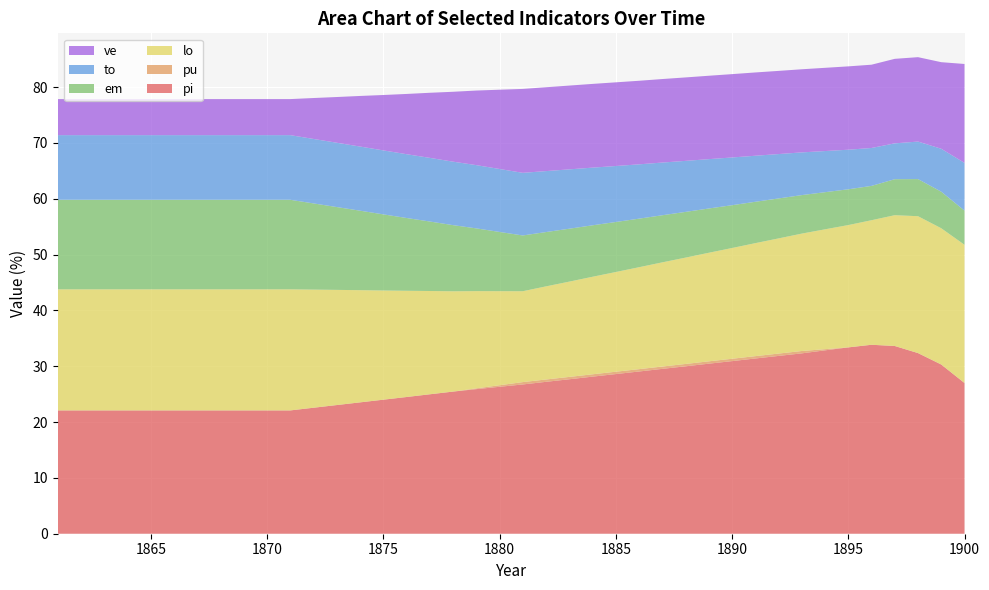

Reading right to left, extract all data points from this chart.

pi: 27.0	30.3	32.4	33.6	33.9	33.4	32.9	32.3	31.9	31.4	30.9	30.5	30.0	29.5	29.1	28.6	28.1	27.7	27.2	26.7	26.3	25.9	25.5	25.0	24.5	24.0	23.5	23.1	22.6	22.1	22.1	22.1	22.1	22.1	22.1	22.1	22.1	22.1	22.1	22.1
pu: 0.0	0.0	0.0	0.0	0.0	0.0	0.2	0.4	0.4	0.4	0.4	0.4	0.4	0.4	0.4	0.4	0.4	0.4	0.4	0.4	0.3	0.1	0.0	0.0	0.0	0.0	0.0	0.0	0.0	0.0	0.0	0.0	0.0	0.0	0.0	0.0	0.0	0.0	0.0	0.0
lo: 24.8	24.4	24.5	23.4	22.3	21.9	21.5	21.0	20.6	20.2	19.8	19.4	19.1	18.7	18.3	17.9	17.5	17.1	16.7	16.3	16.9	17.4	18.0	18.5	19.0	19.6	20.1	20.6	21.2	21.7	21.7	21.7	21.7	21.7	21.7	21.7	21.7	21.7	21.7	21.7
em: 6.1	6.5	6.7	6.5	6.2	6.4	6.7	6.9	7.2	7.4	7.7	7.9	8.2	8.4	8.7	9.0	9.2	9.5	9.7	10.0	10.6	11.2	11.8	12.4	13.0	13.6	14.2	14.8	15.4	16.0	16.0	16.0	16.0	16.0	16.0	16.0	16.0	16.0	16.0	16.0
to: 8.6	7.7	6.7	6.4	6.8	7.1	7.4	7.7	8.0	8.2	8.6	8.8	9.1	9.4	9.7	10.0	10.3	10.6	10.9	11.2	11.3	11.3	11.4	11.4	11.4	11.5	11.5	11.5	11.6	11.6	11.6	11.6	11.6	11.6	11.6	11.6	11.6	11.6	11.6	11.6
ve: 17.7	15.5	15.1	15.1	14.9	14.9	14.9	14.9	14.9	14.9	14.9	14.9	14.9	15.0	15.0	15.0	15.0	15.0	15.0	15.0	14.2	13.4	12.5	11.7	10.8	9.9	9.1	8.2	7.3	6.5	6.5	6.5	6.5	6.5	6.5	6.5	6.5	6.5	6.5	6.5